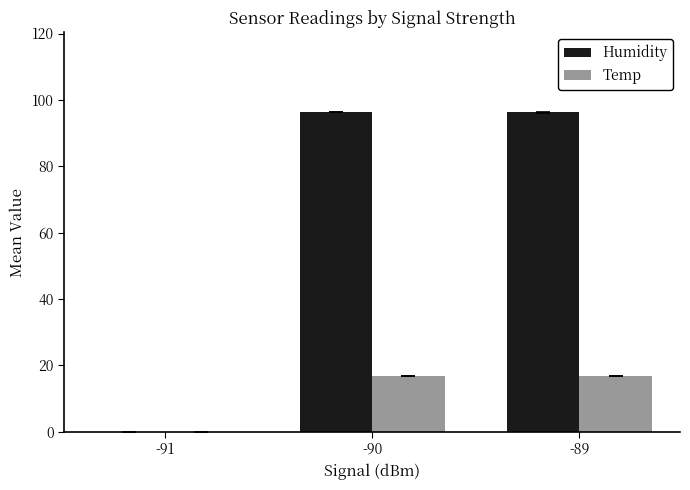

Which series has the largest total across all categories?

Humidity